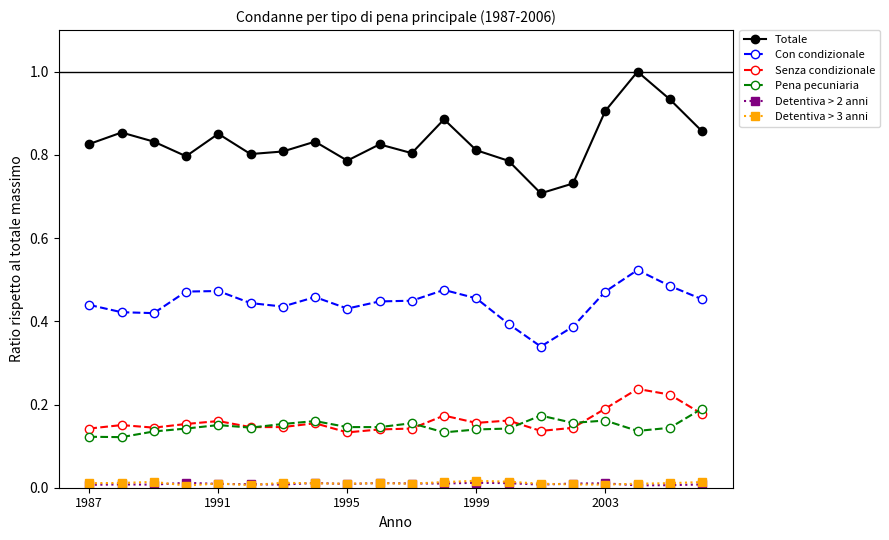

True or false: Pena pecuniaria and Totale cross at least once.

False